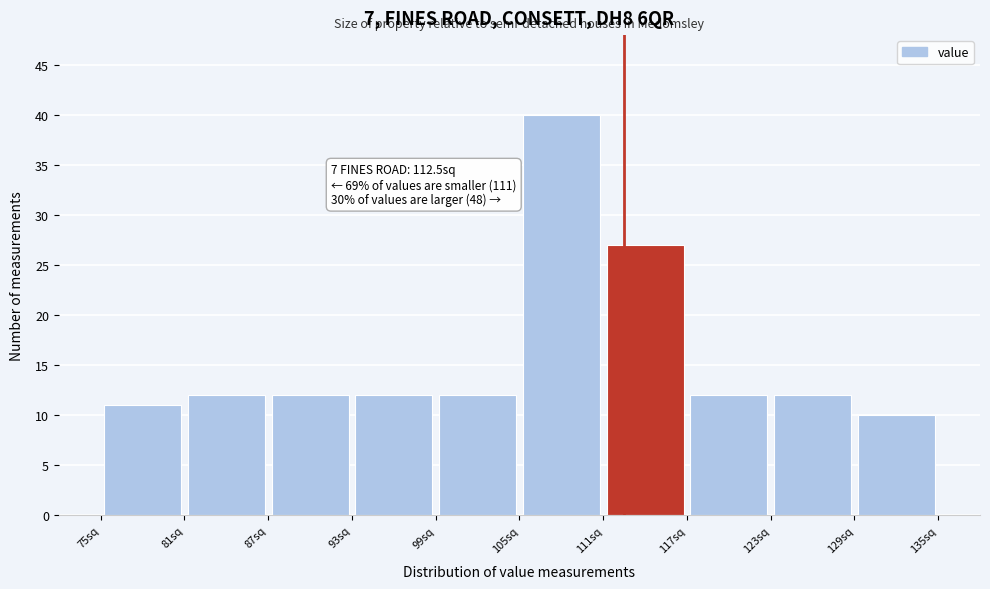

Over which range of the x-axis is the bar tallest?

105 to 111